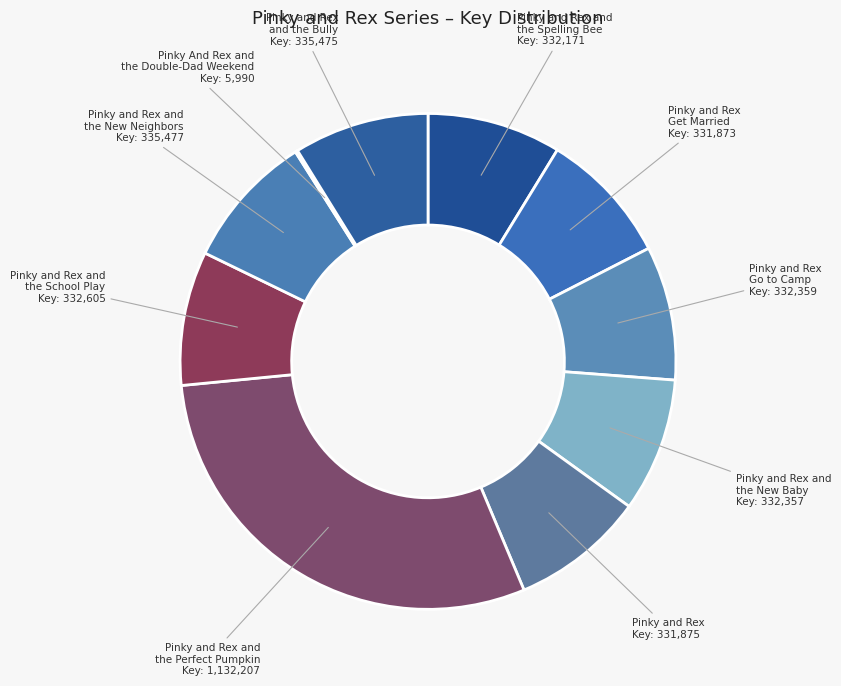

Combined, do Pinky and Rex and Pinky and Rex and the Spelling Bee account for over 50%?

No